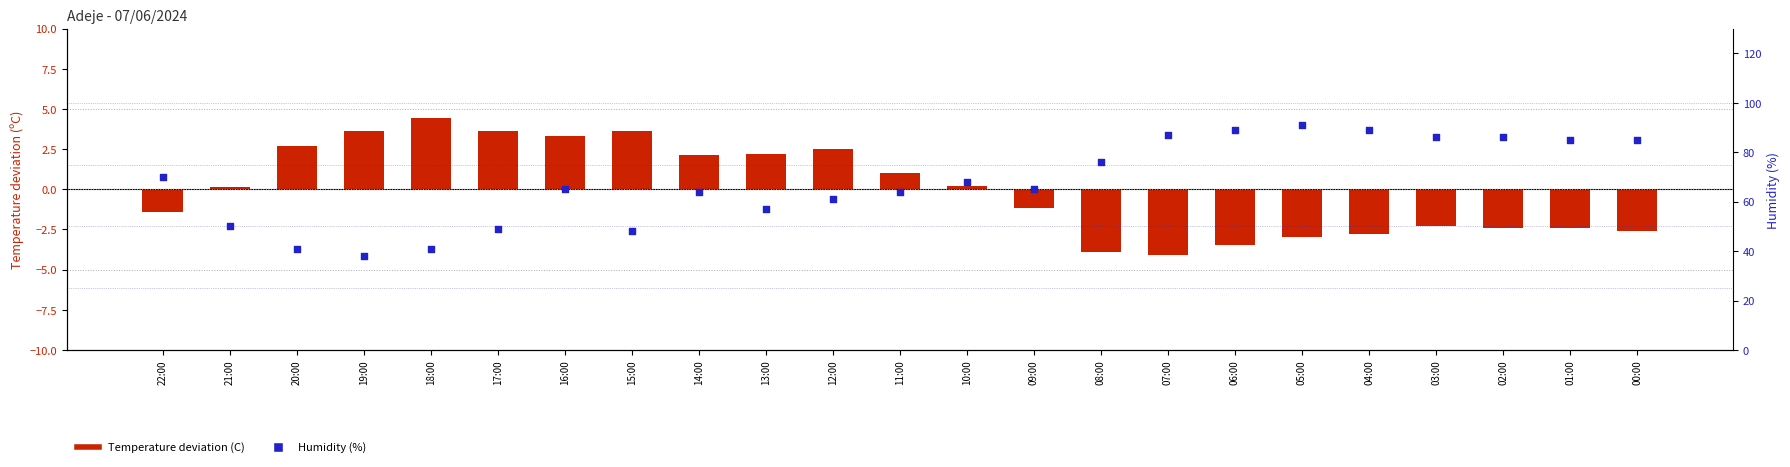

What is the total value across all series at 01:00?

82.6